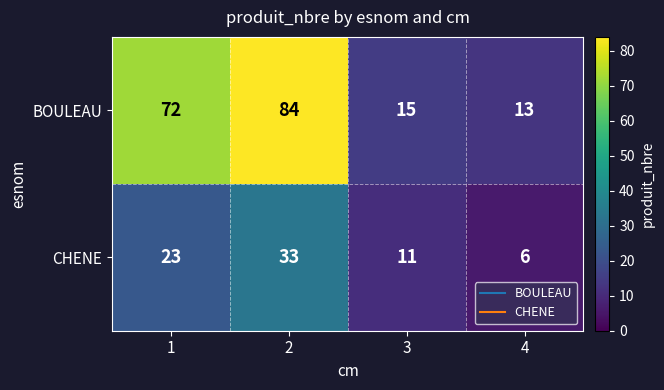

Is it true that CHENE equals 23 at 1?

True